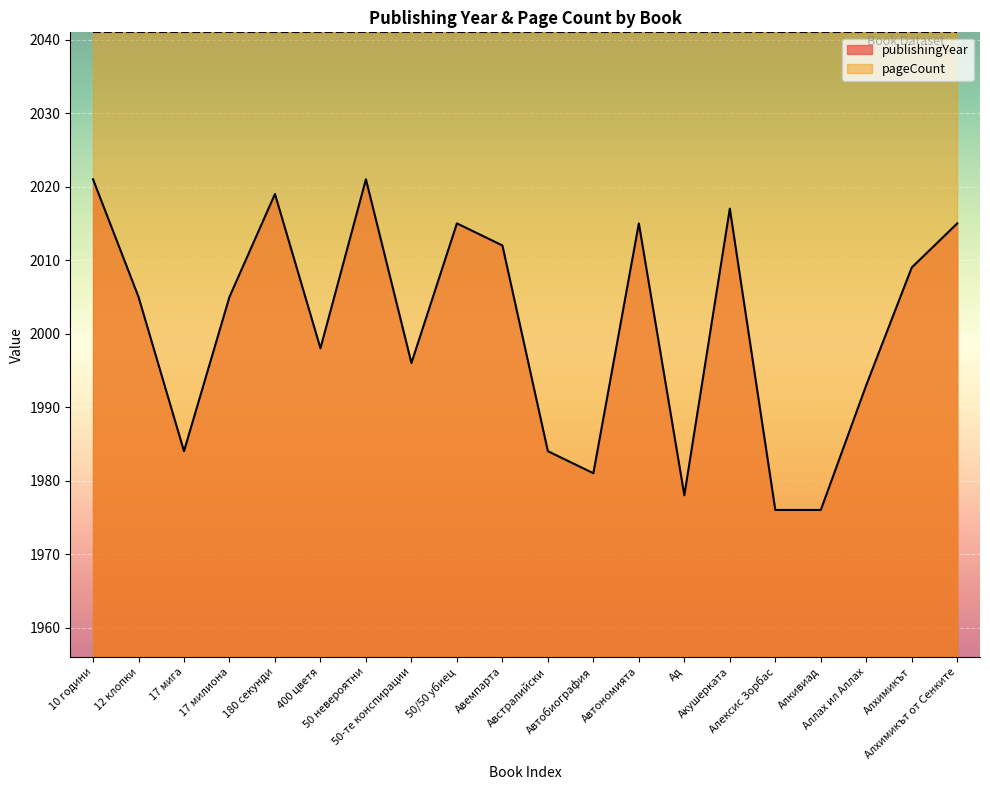

Reading left to right, list all the values displayed in this chart.

10 години=2021	12 клопки=2005	17 мига=1984	17 милиона=2005	180 секунди=2019	400 цветя=1998	50 невероятни=2021	50-те конспирации=1996	50/50 убиец=2015	Авемпарта=2012	Австралийски=1984	Автобиография=1981	Автономията=2015	Ад=1978	Акушерката=2017	Алексис Зорбас=1976	Алкивиад=1976	Аллах ил Аллах=1993	Алхимикът=2009	Алхимикът от Сенките=2015